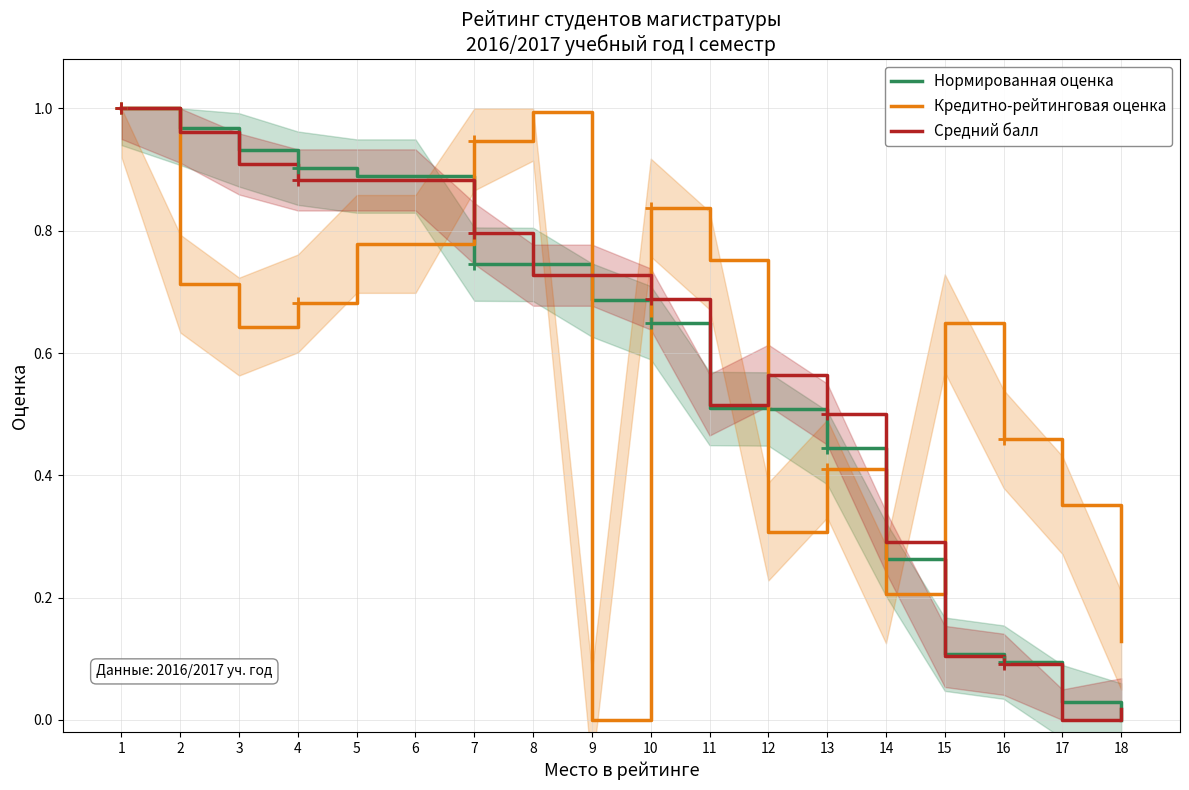

True or false: Средний балл has more than 2 interior local peaks.

False